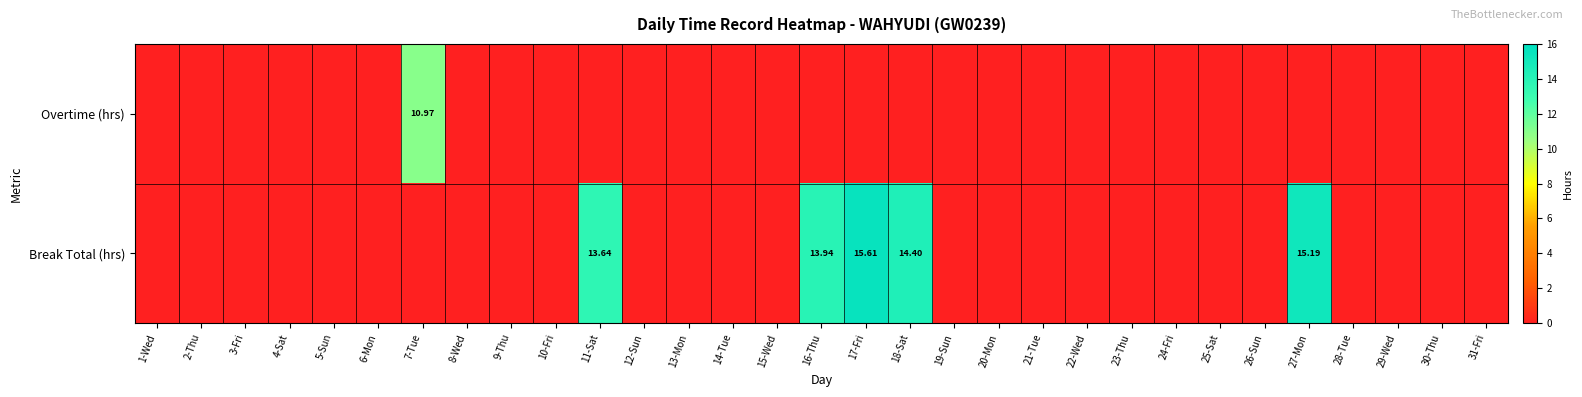

Rank the series by their average value, from lowest to highest.

Overtime (hrs), Break Total (hrs)